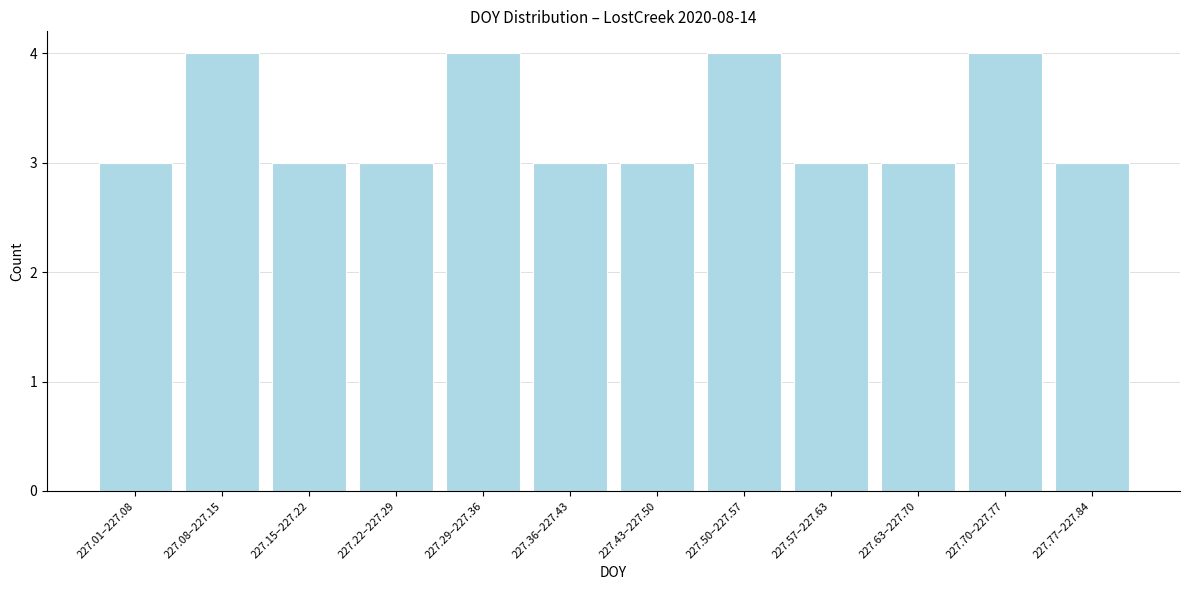

Reading left to right, what are all the values shown in this chart?

227.01–227.08=3	227.08–227.15=4	227.15–227.22=3	227.22–227.29=3	227.29–227.36=4	227.36–227.43=3	227.43–227.50=3	227.50–227.57=4	227.57–227.63=3	227.63–227.70=3	227.70–227.77=4	227.77–227.84=3